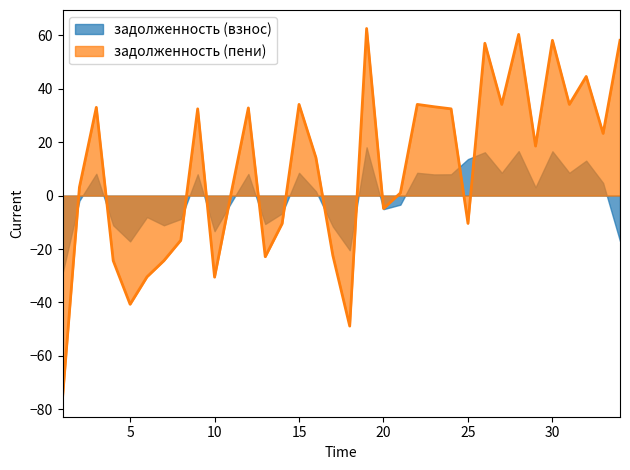

The chart shows a value of 34.1 at 31. True or false?

True